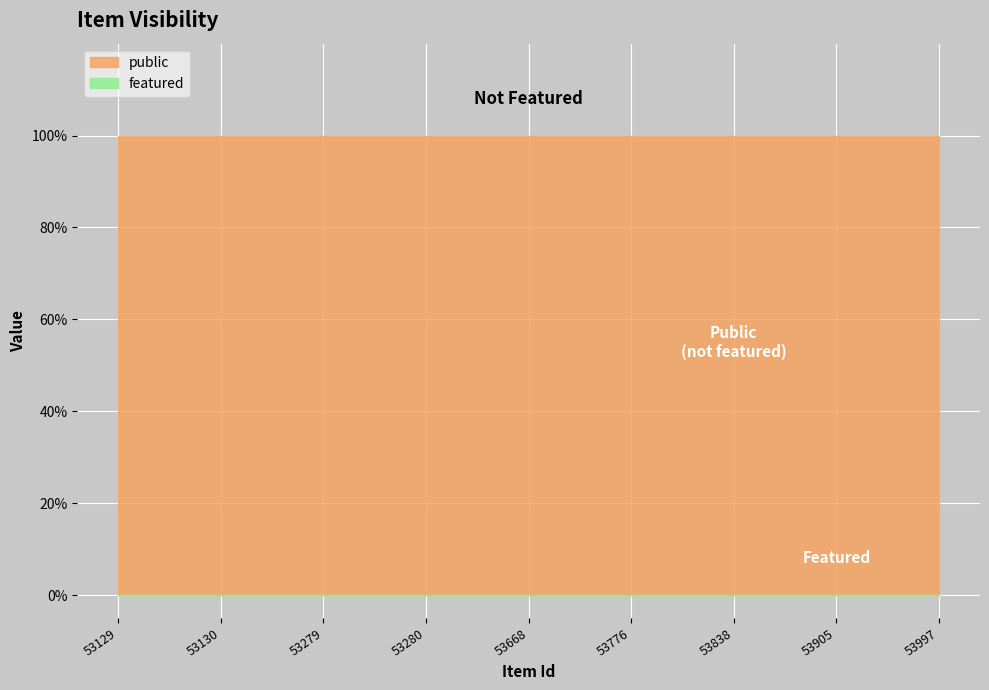

Is the value of public at 53838 greater than the value of featured at 53130?

Yes